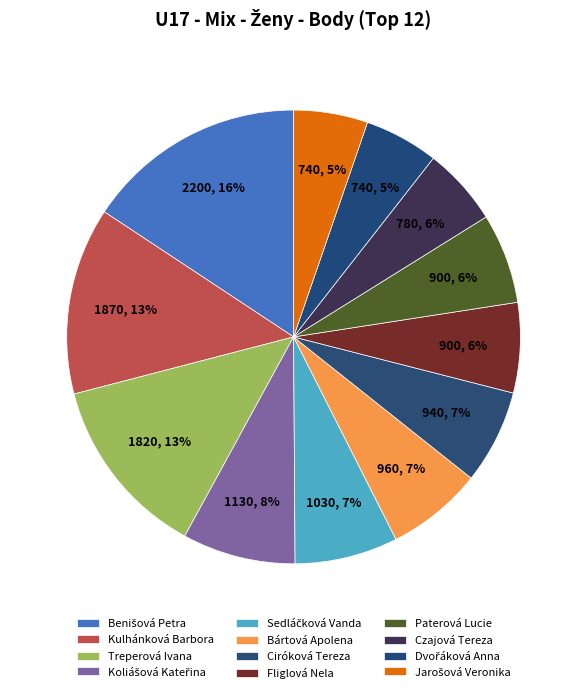

Count the number of slices in the pie.

12